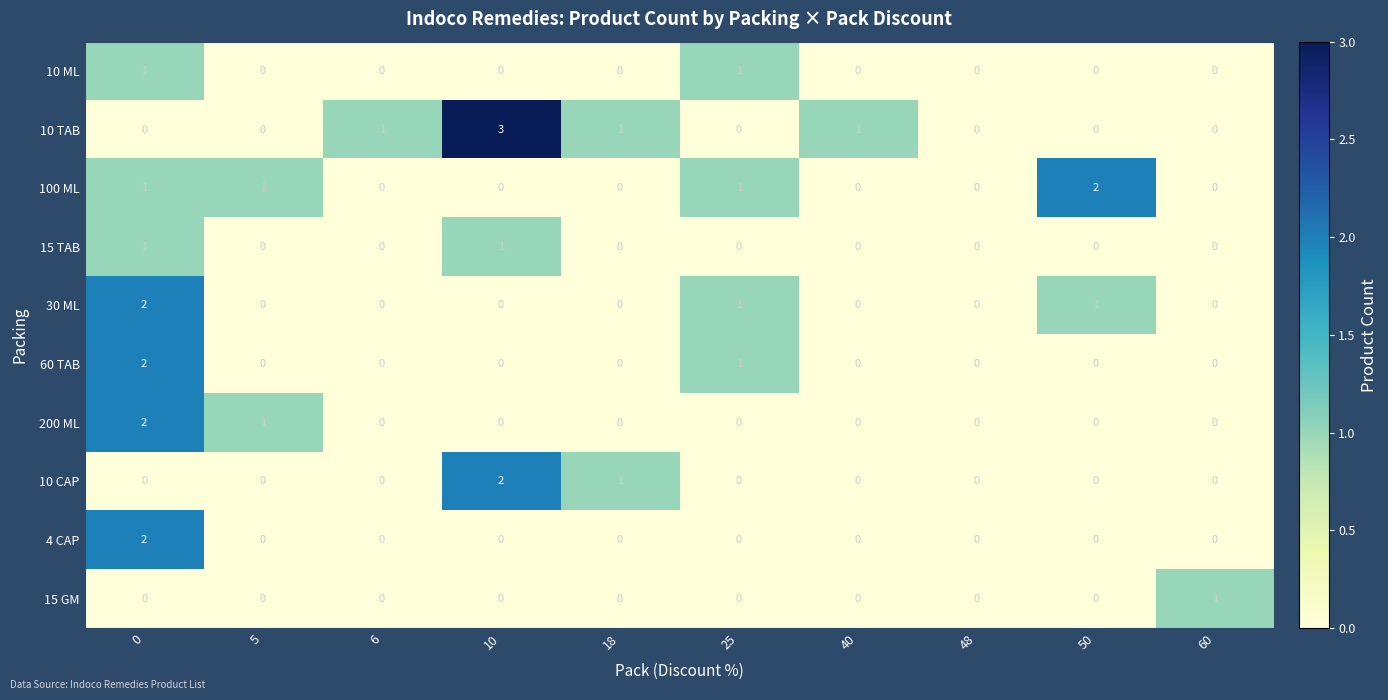

Which label corresponds to the largest value in the chart?

10